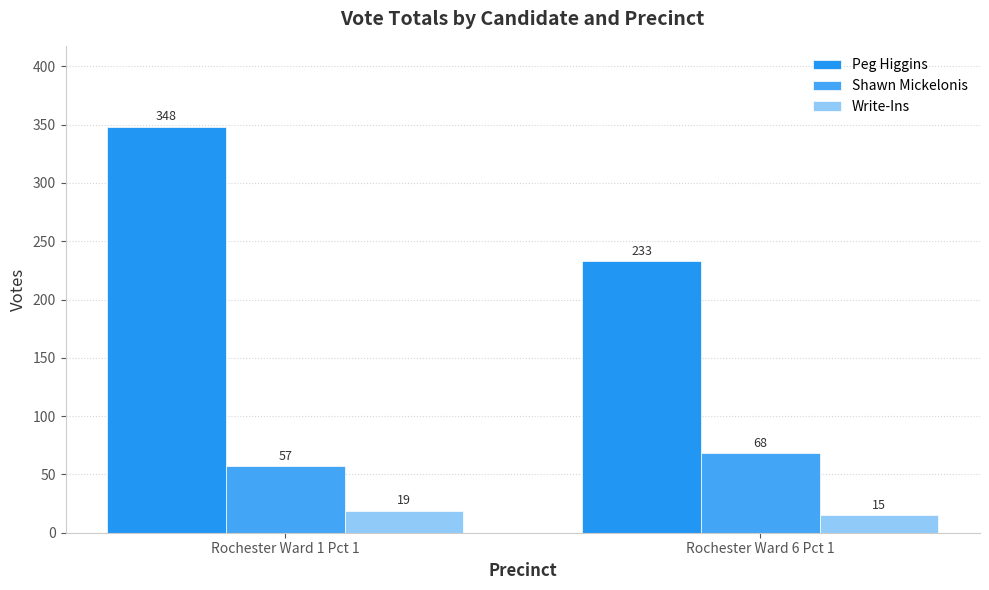

What is the lowest value of the Shawn Mickelonis series?

57